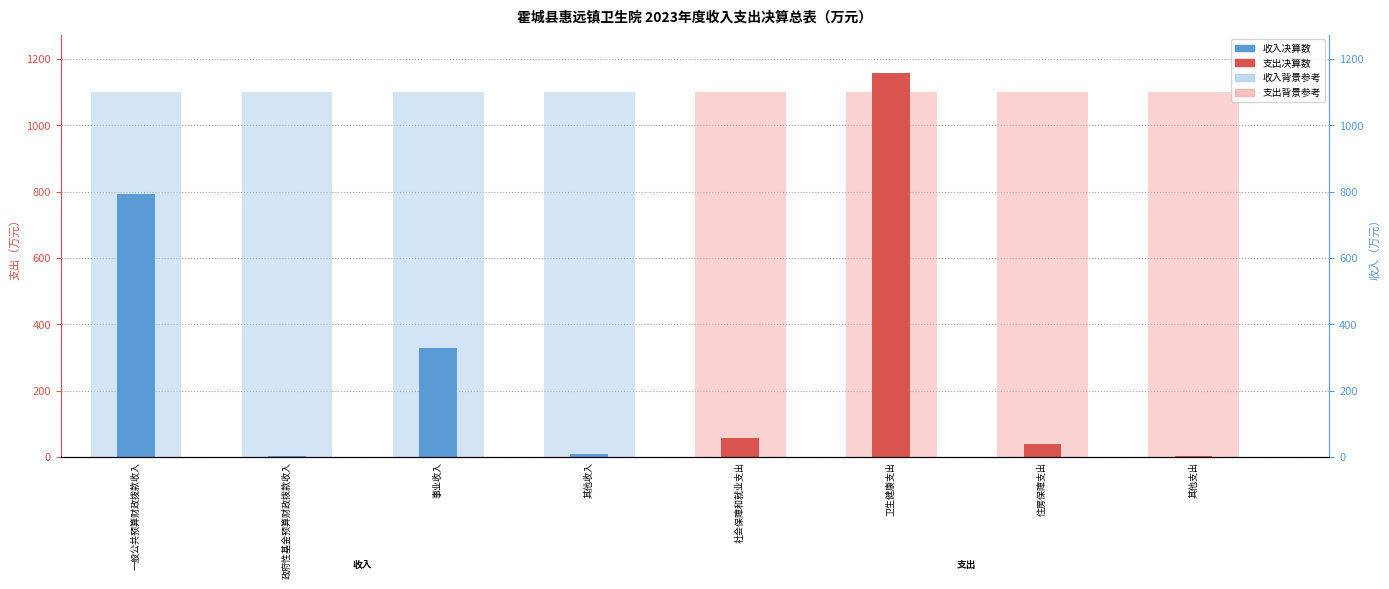

How many data points in 支出决算数 are less than 56?

2